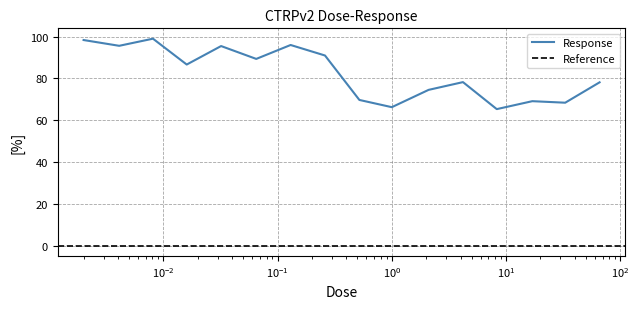

What is the greatest value displayed?

99.0